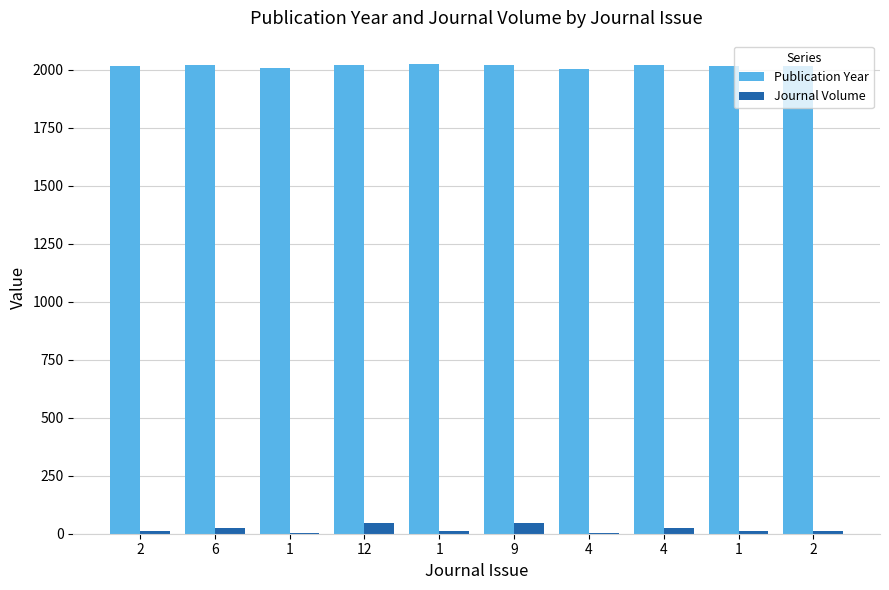

What is the highest value of the Journal Volume series?

45